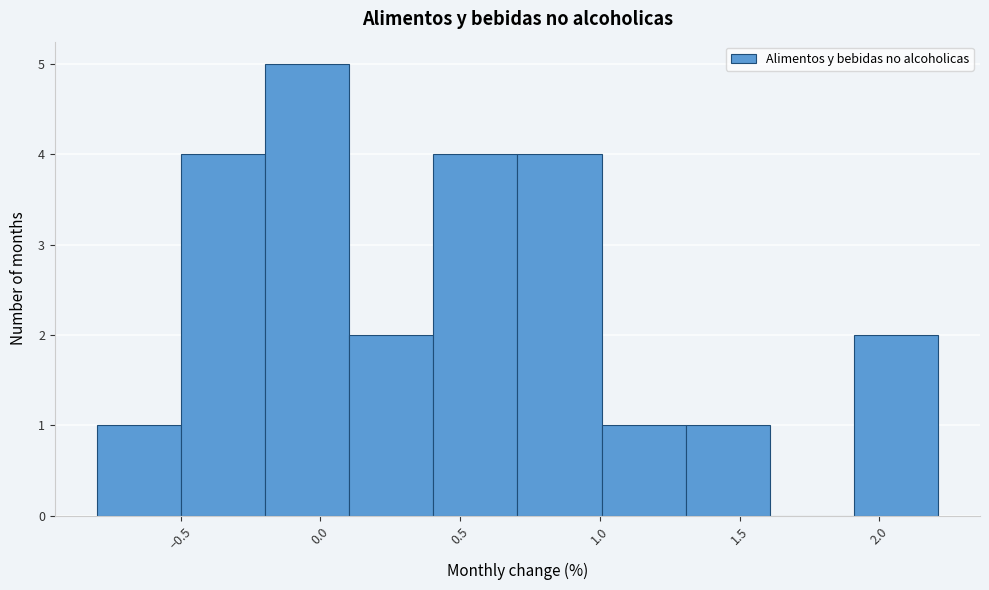

What is the height of the bar covering -0.8 to -0.5 on the x-axis? Neither the bar edges nor the heights are printed on the chart, so give them approximately, as read against the axes.

1